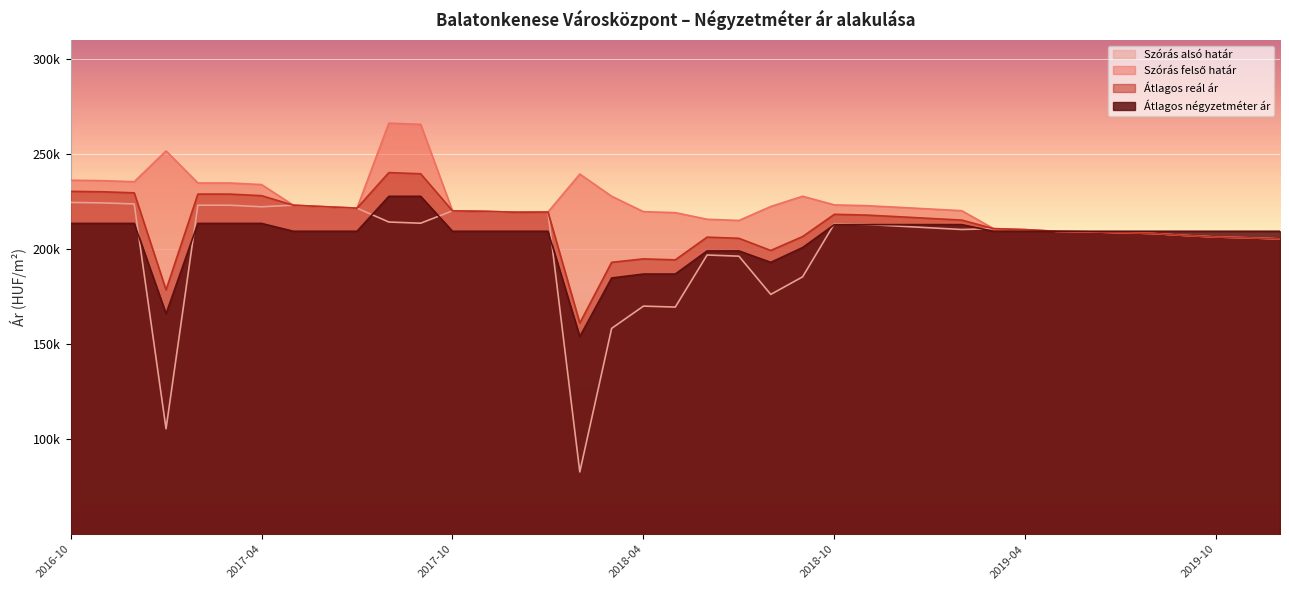

In Szórás felső határ, how many points are higher than both neighbors (excluding endpoints)?

4